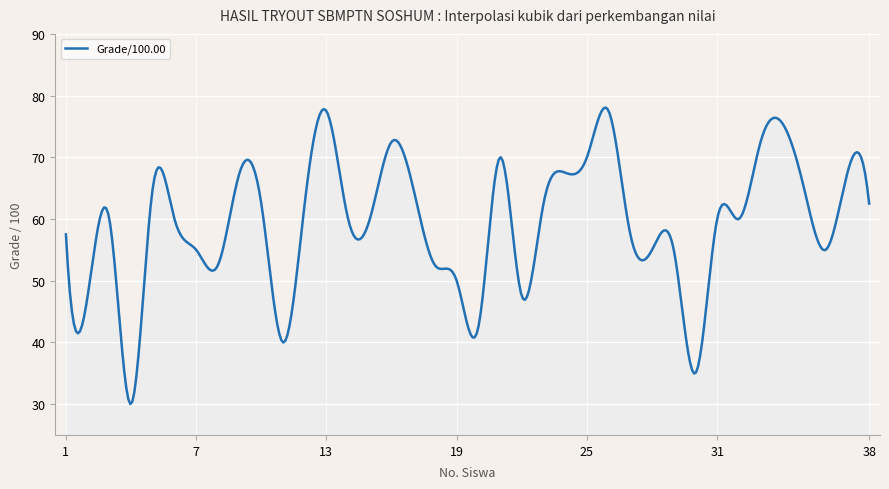

What is the maximum value shown in the chart?

78.1